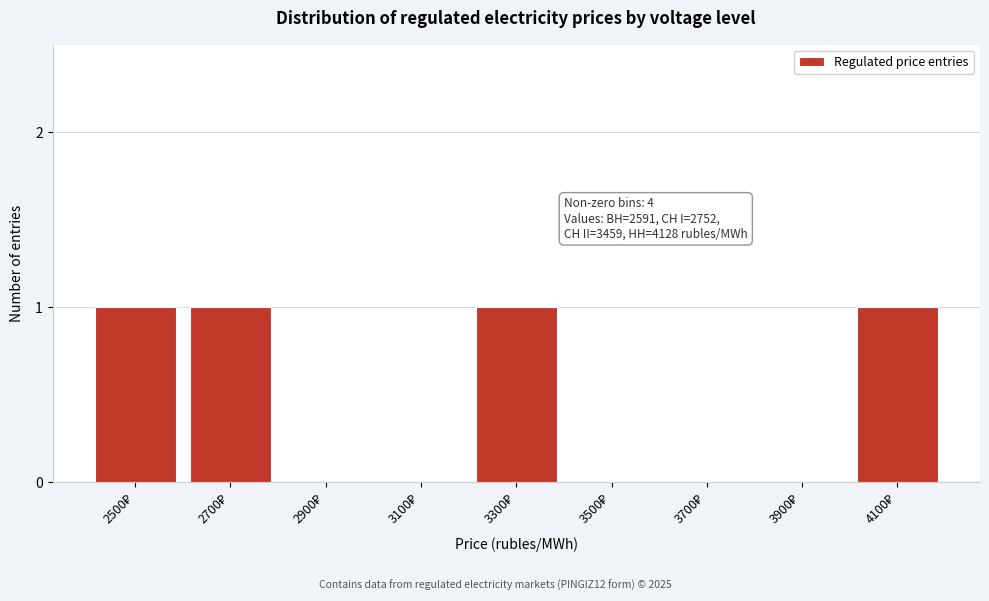

What is the sum of all values?

4